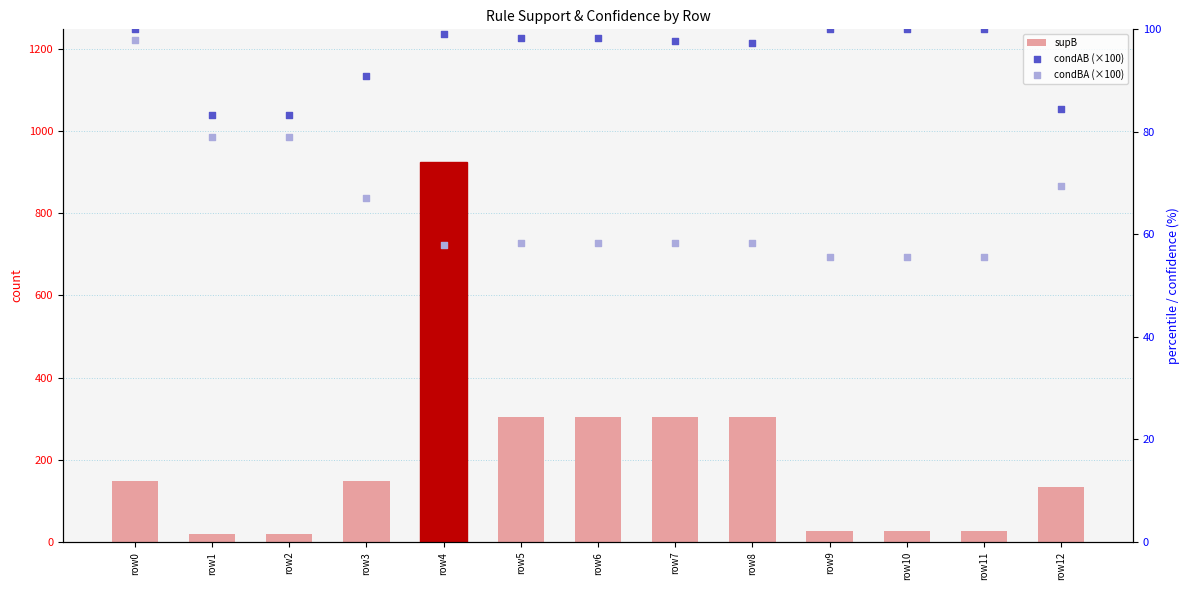

At how many categories does at least one series exceed 379?

1